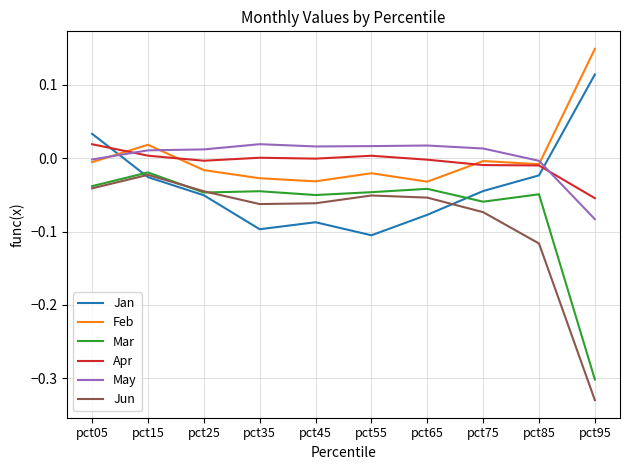

Which series changed the most between pct25 and pct85?

Jun